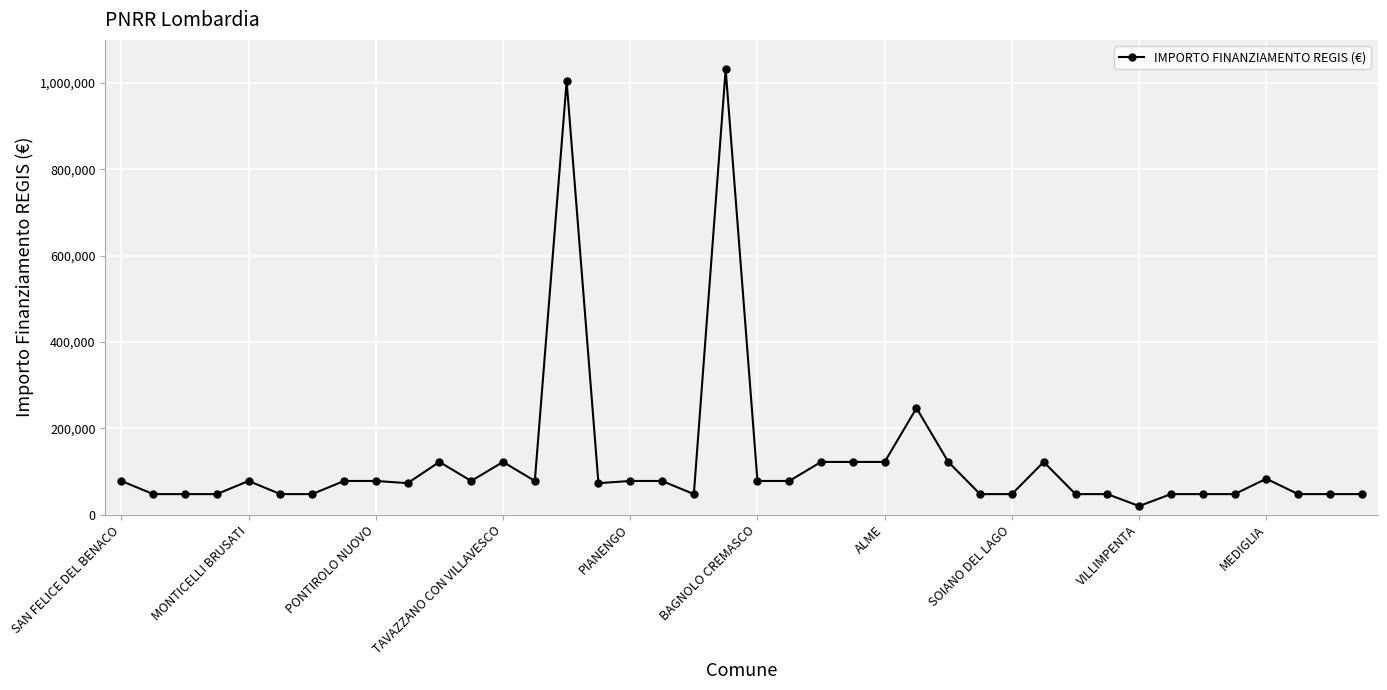

True or false: the data has more than 0 interior local peaks.

True